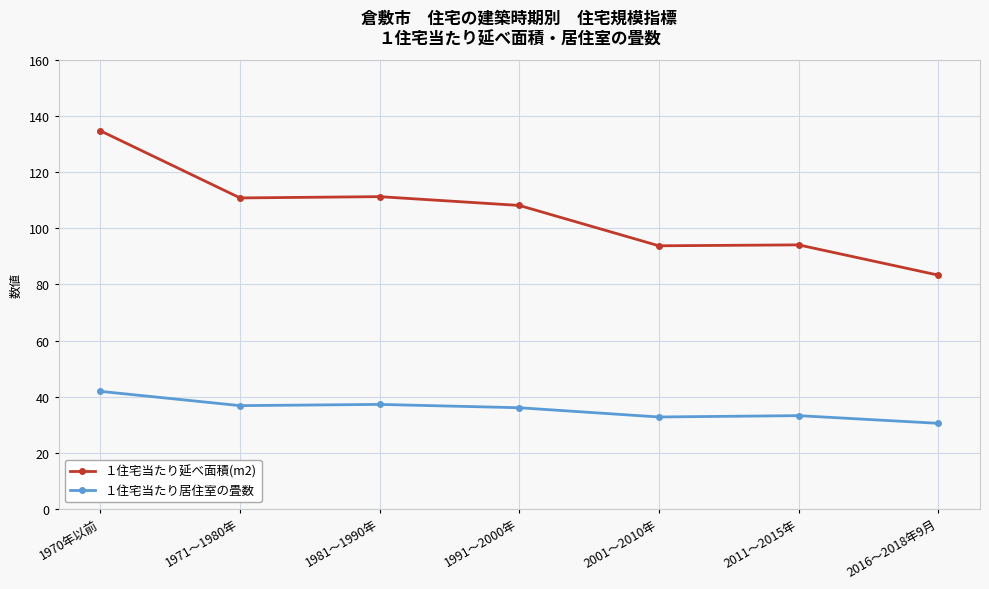

True or false: １住宅当たり居住室の畳数 and １住宅当たり延べ面積(m2) cross at least once.

False